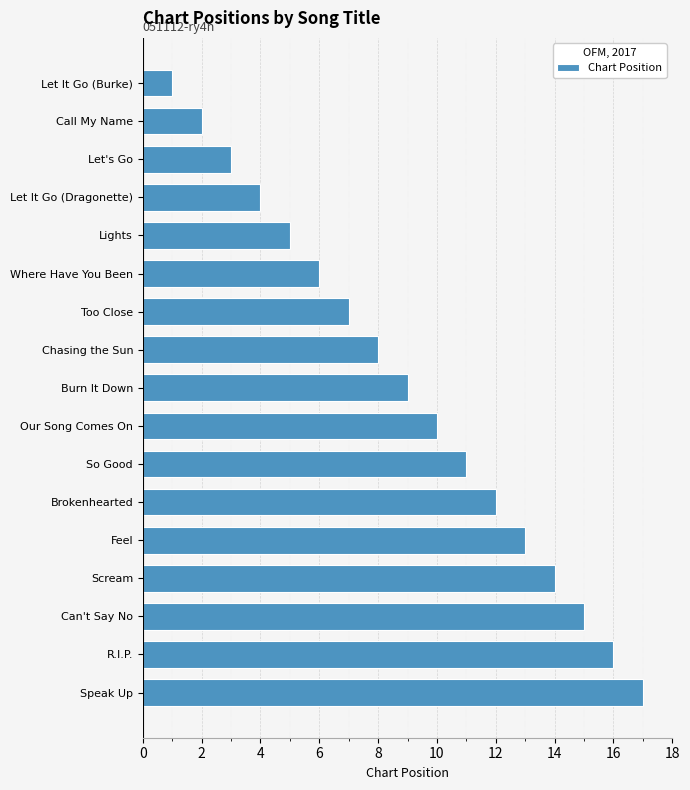

Count the number of categories in the chart.

17